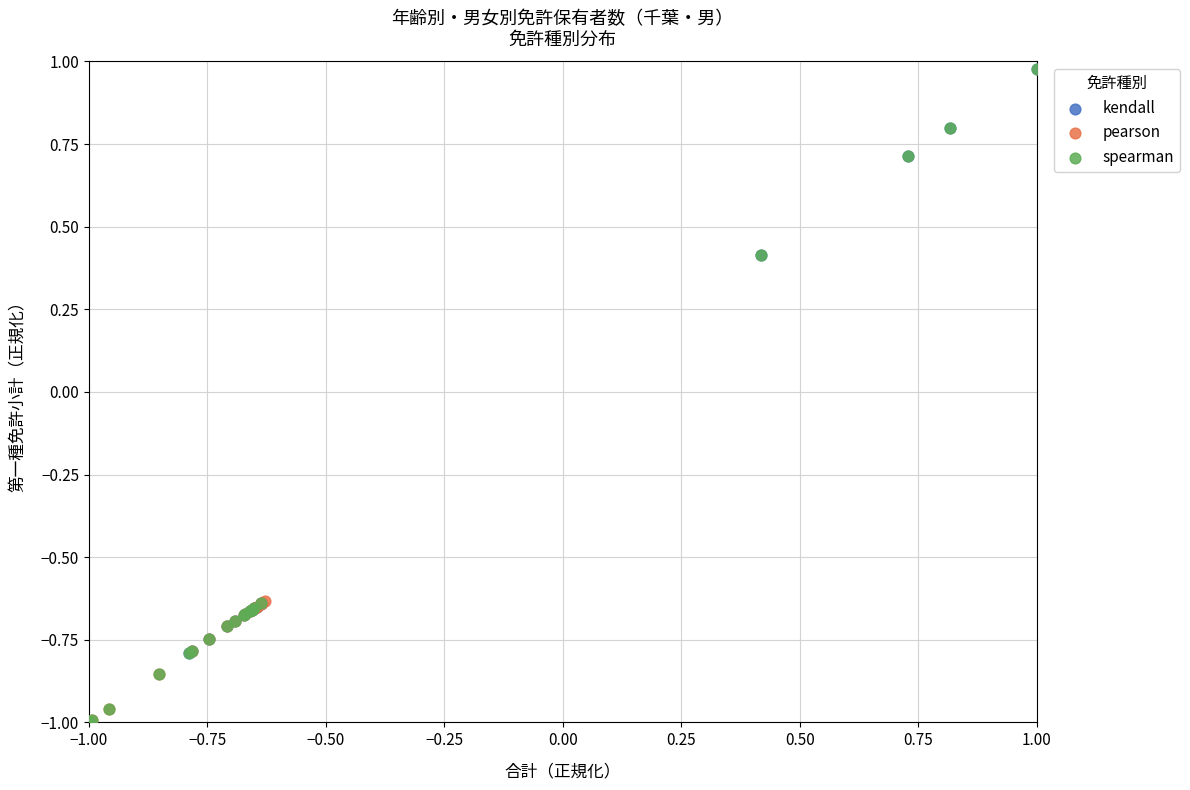

Which series has the widest spread of Y values?

spearman